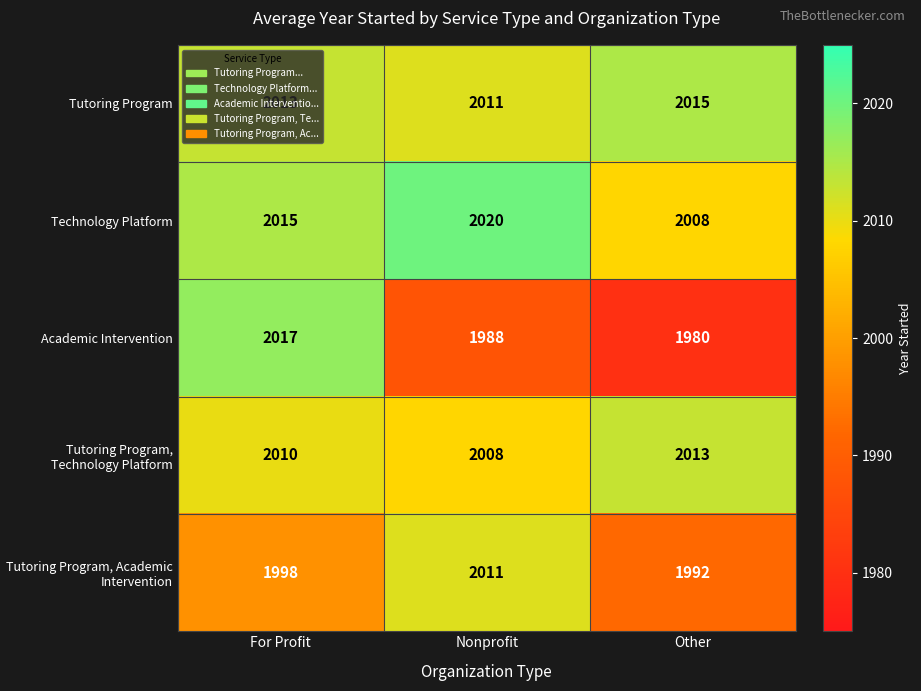

Count the number of data series in this chart.

5